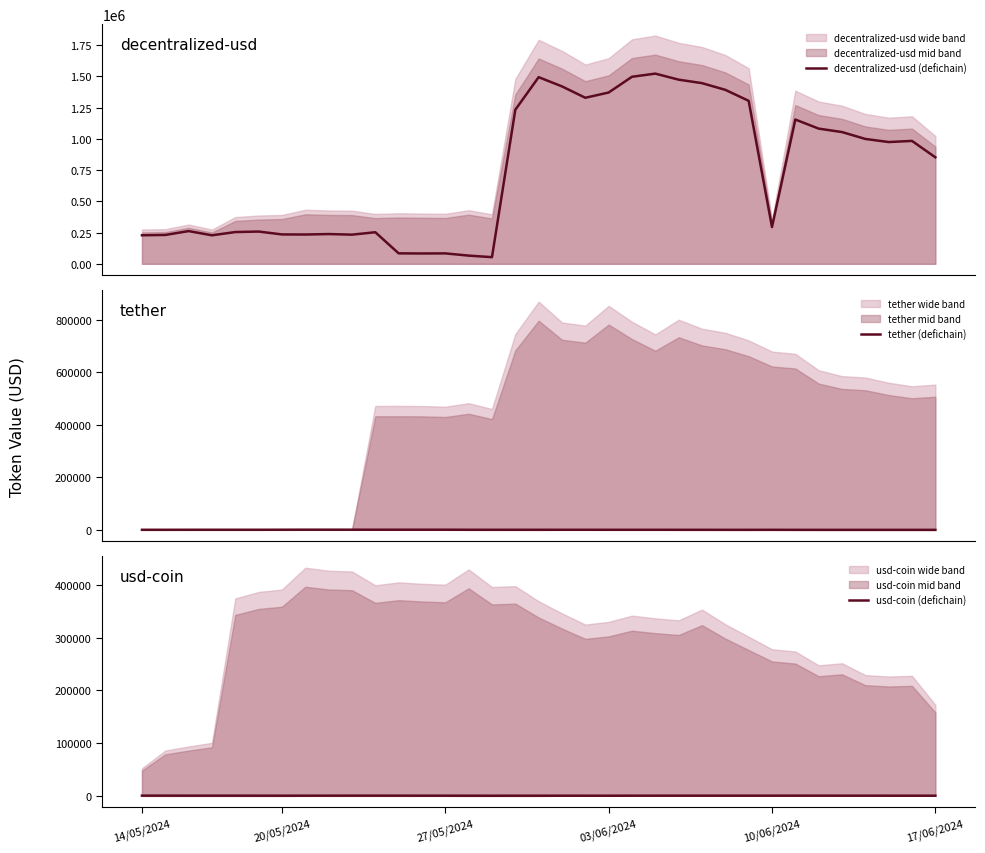

What is the difference between the maximum and minimum values in the tether (defichain) series?

719.1